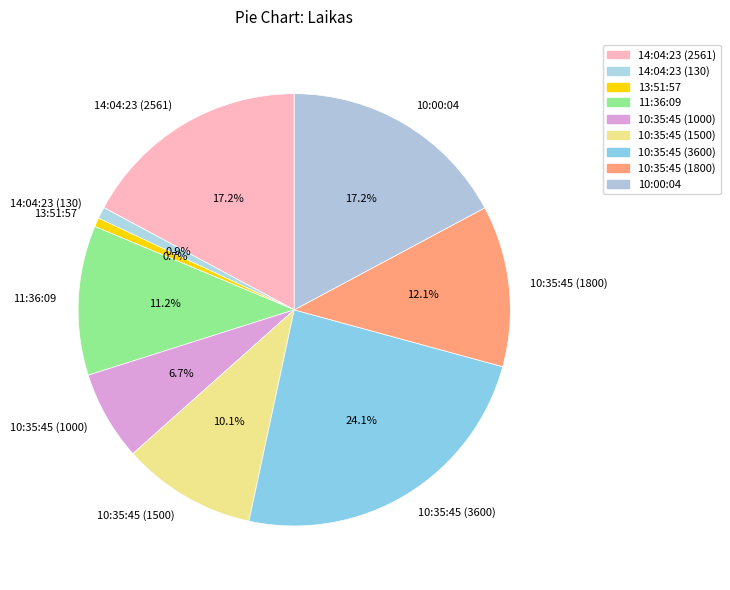

To the nearest percent, what is the average slice percentage?

11%